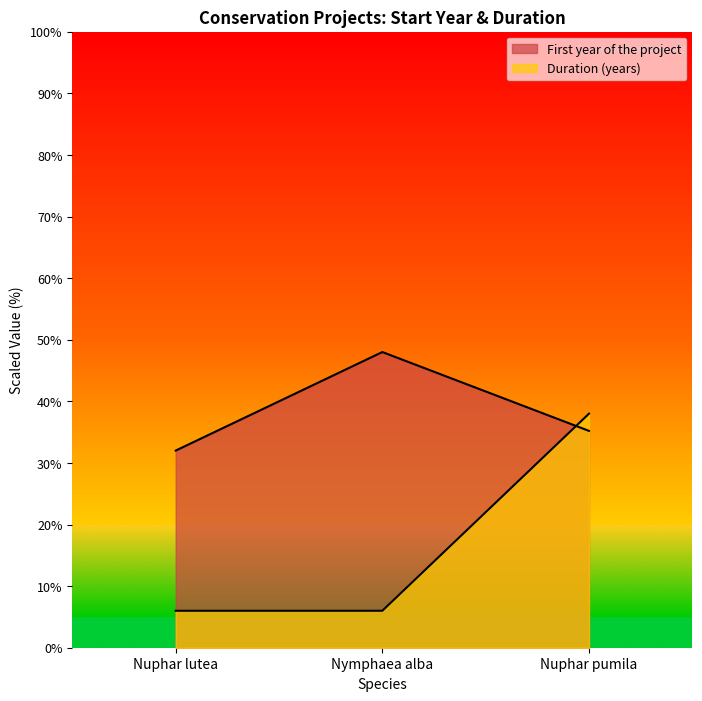

Which series changed the most between Nuphar lutea and Nuphar pumila?

Duration (years)